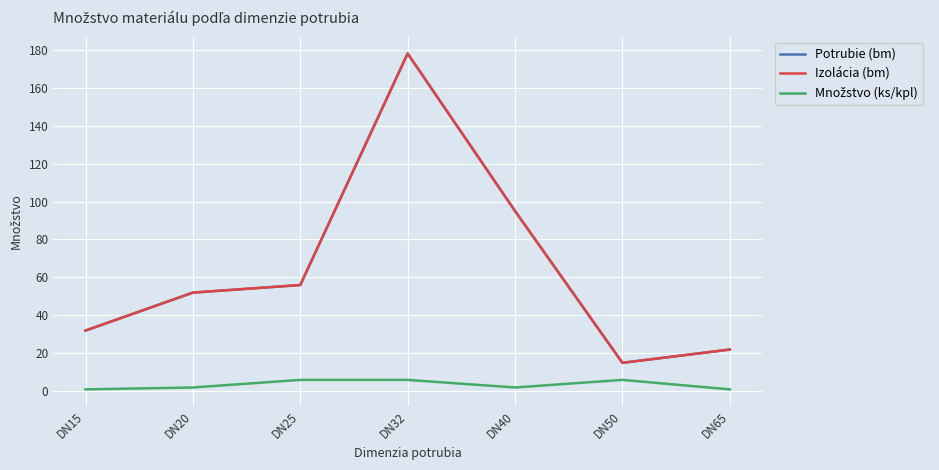

Does the chart have visible grid lines?

Yes